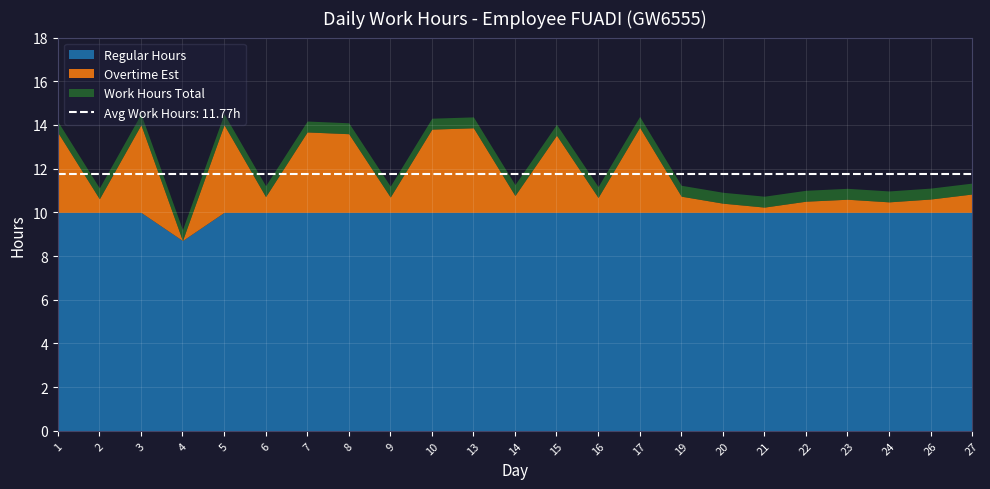

Rank the series by their maximum value, from highest to lowest.

Work Hours, Regular Hours, Overtime Est